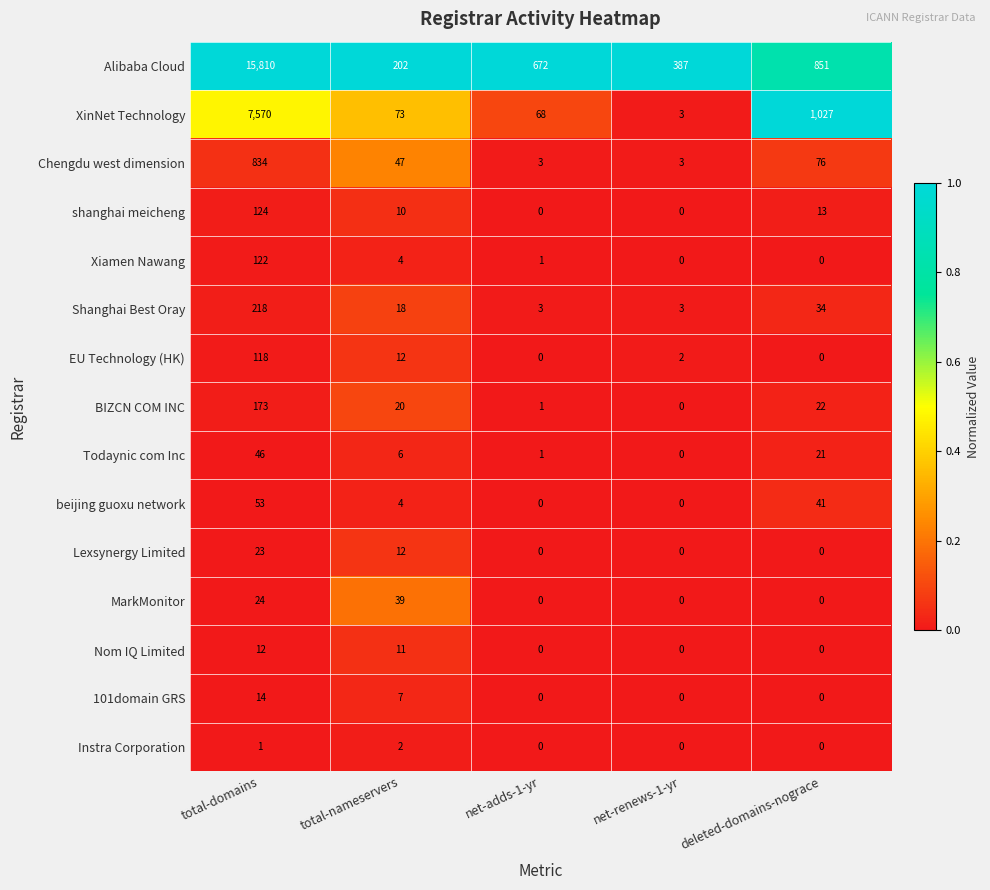

How many values in the Xiamen Nawang series are below 1?

2